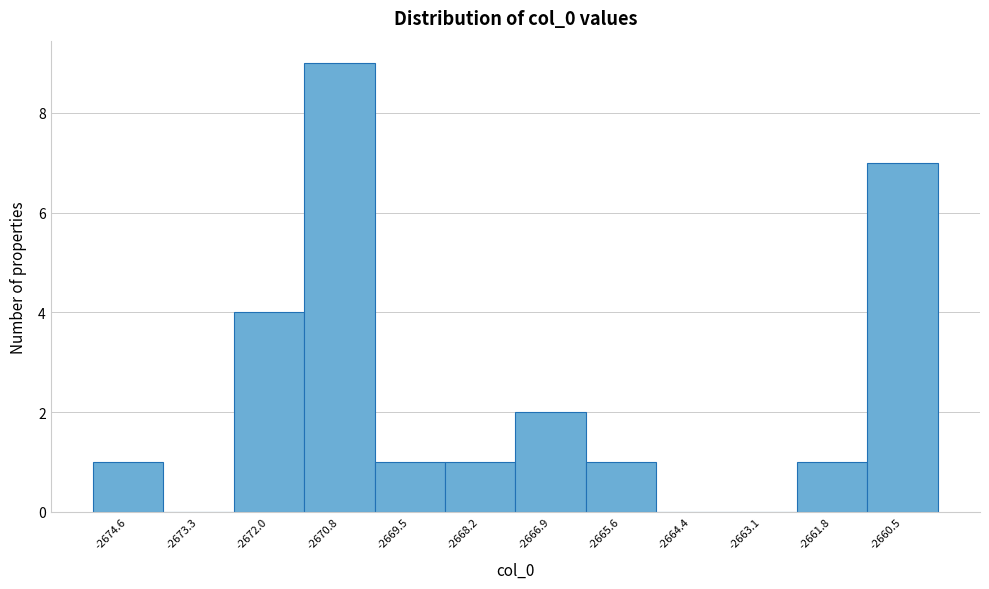

Over which range of the x-axis is the bar tallest?

-2671.4 to -2670.2